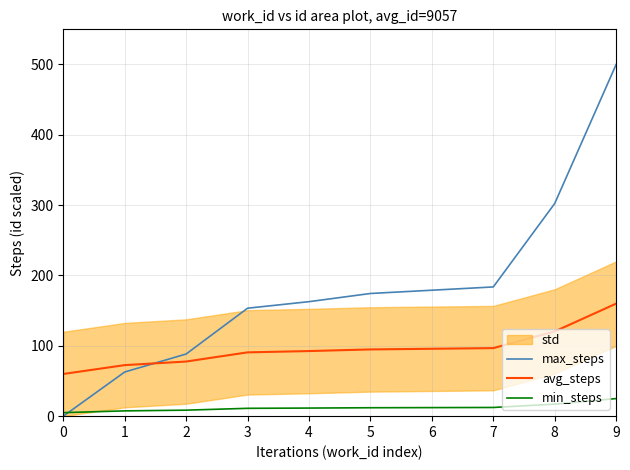

Is this an area chart (filled region under the line)?

No